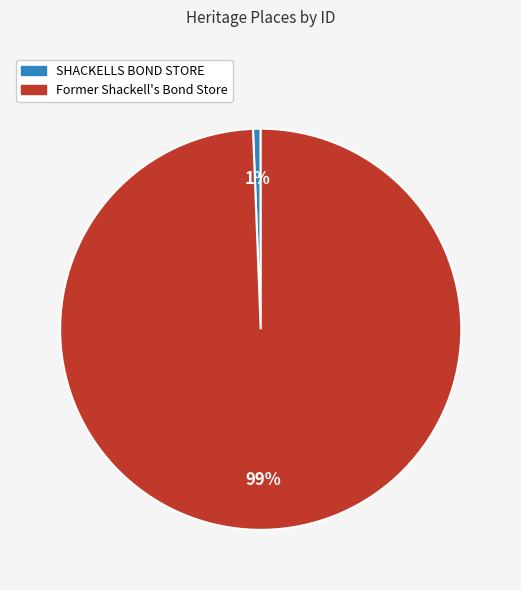

What is the smallest slice in the pie chart?

SHACKELLS BOND STORE